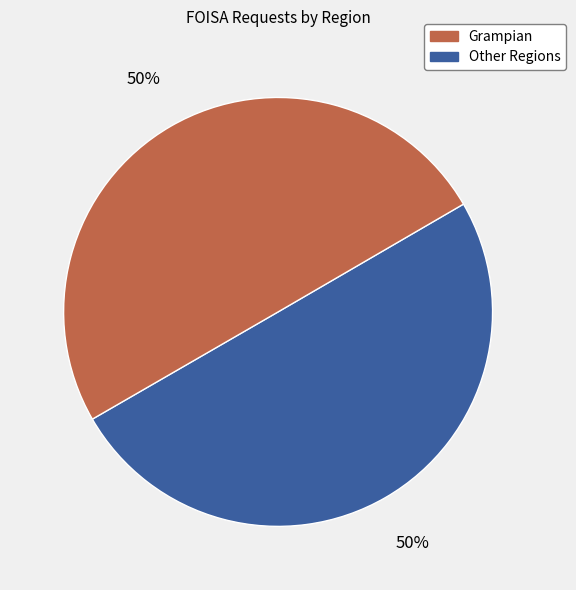

To the nearest percent, what is the average slice percentage?

50%